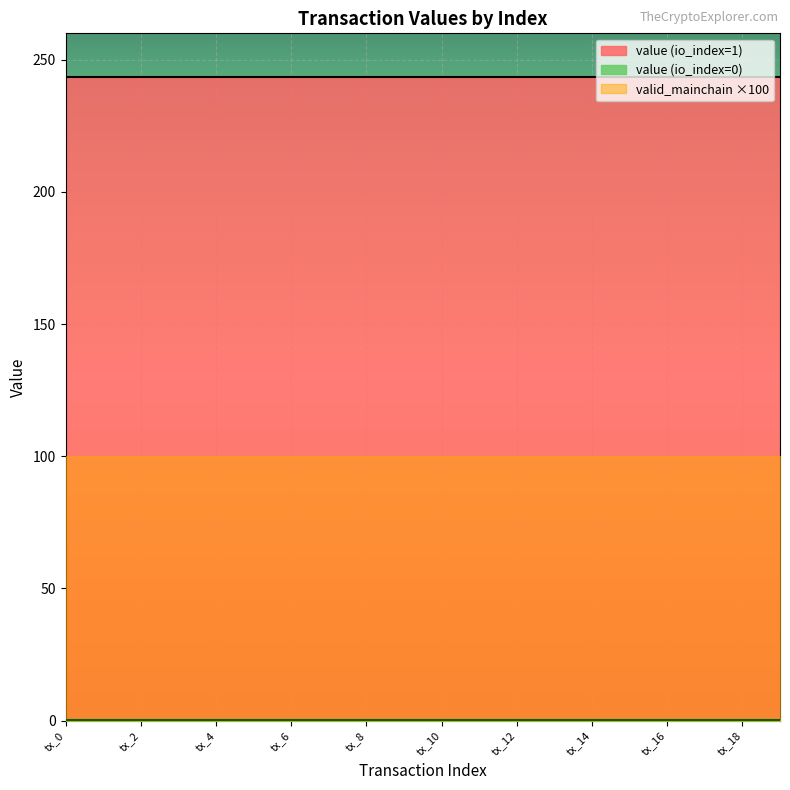

At which category is the sum across all series the highest?

tx_1